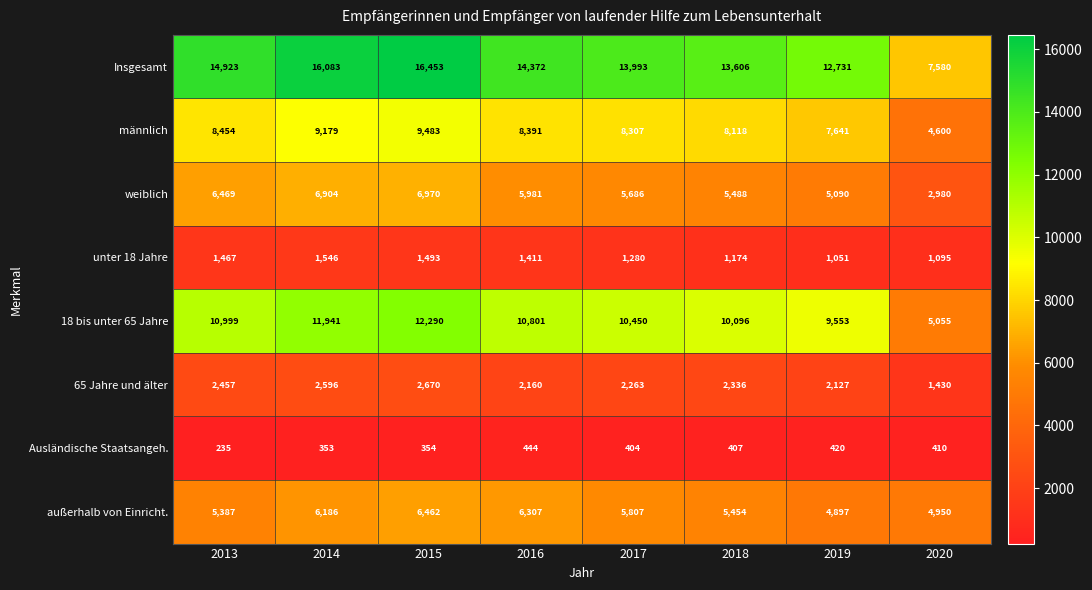

What is the smallest value displayed?

235